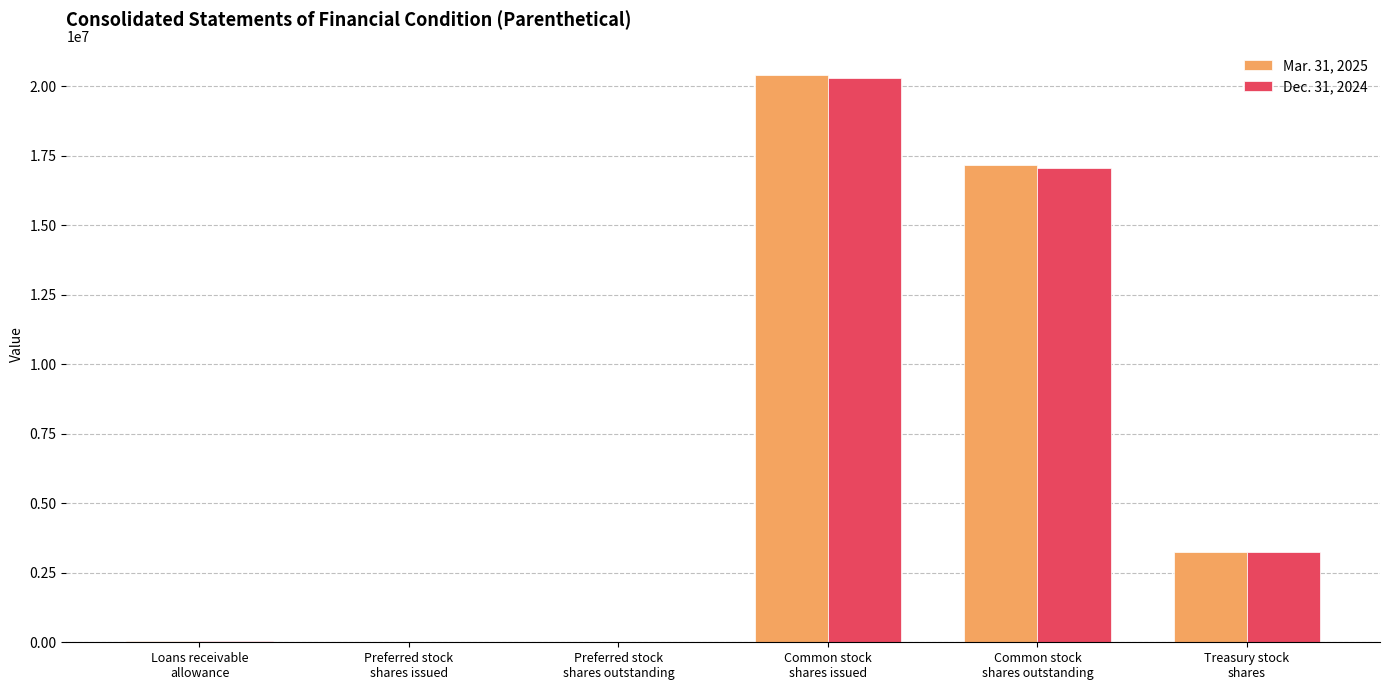

Is it true that Dec. 31, 2024 equals 2496 at Preferred stock
shares issued?

True